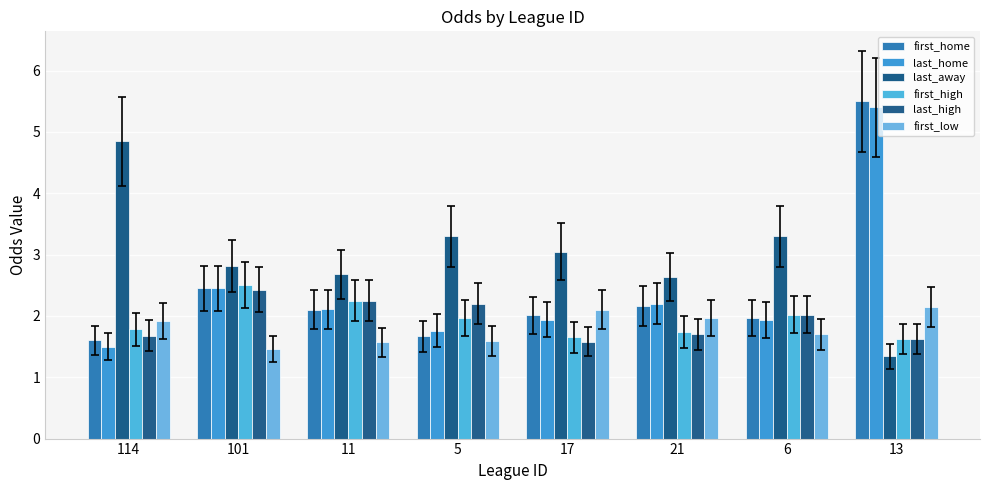

What is the difference between the second highest and minimum values in the first_home series?

0.9